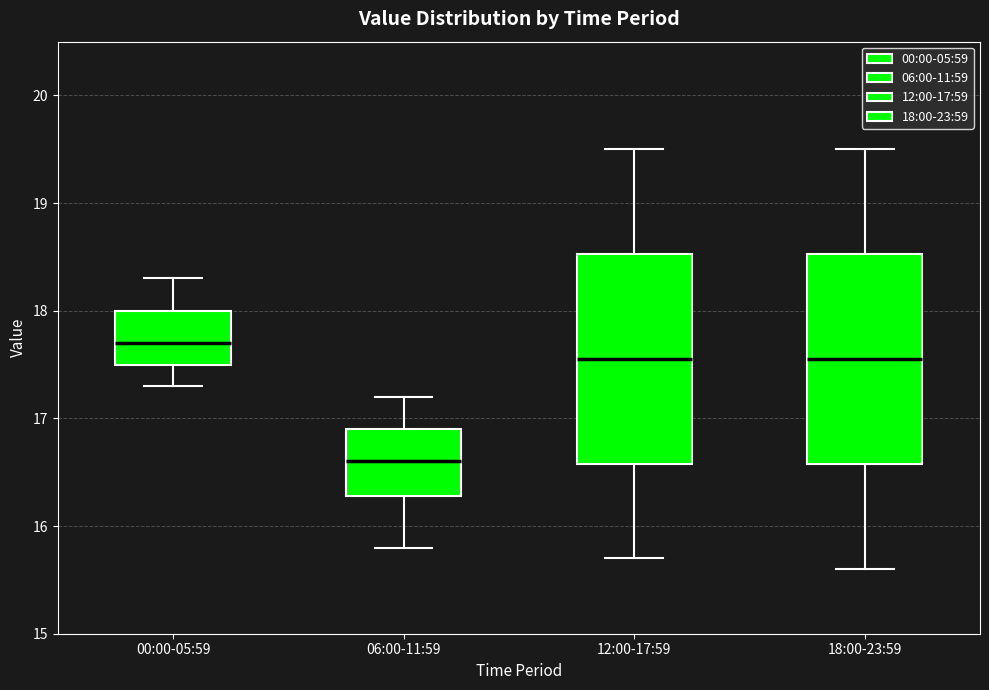

Reading left to right, transcribe this box plot: for each box, give where its median line is, the range the box spans, and where its two whiskers end, as read against the y-axis. The values are not printed on the chart, so give them approximately, as read against the axis.

00:00-05:59: median 17.7, box 17.5 to 18.0, whiskers 17.3 to 18.3
06:00-11:59: median 16.6, box 16.3 to 16.9, whiskers 15.8 to 17.2
12:00-17:59: median 17.6, box 16.6 to 18.5, whiskers 15.7 to 19.5
18:00-23:59: median 17.6, box 16.6 to 18.5, whiskers 15.6 to 19.5